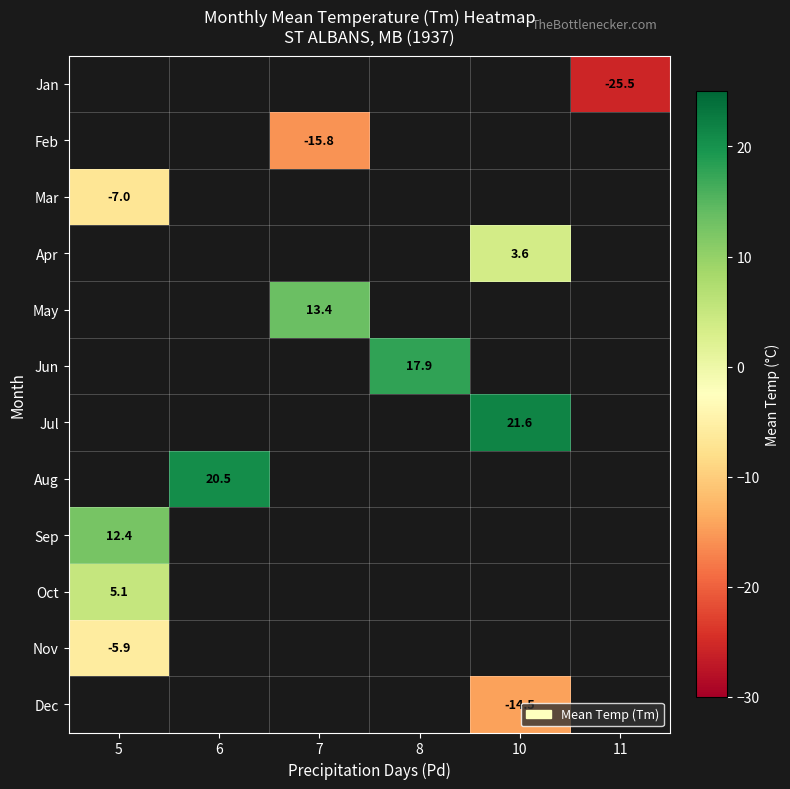

How many categories are shown in the chart?

6